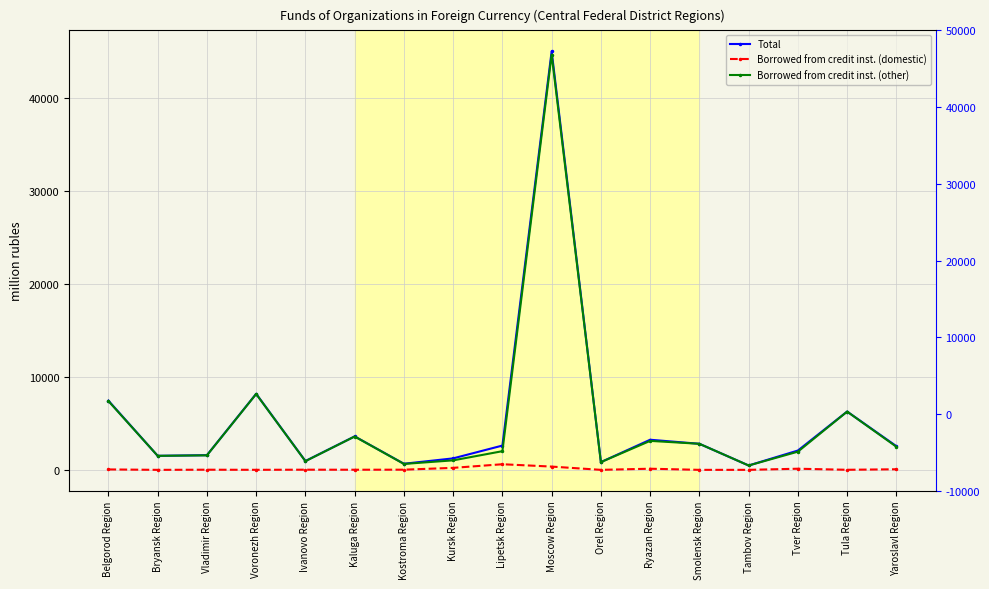

List the labels in order of Borrowed from credit inst. (other) value, smallest first.

Tambov Region, Kostroma Region, Orel Region, Ivanovo Region, Kursk Region, Bryansk Region, Vladimir Region, Tver Region, Lipetsk Region, Yaroslavl Region, Smolensk Region, Ryazan Region, Kaluga Region, Tula Region, Belgorod Region, Voronezh Region, Moscow Region